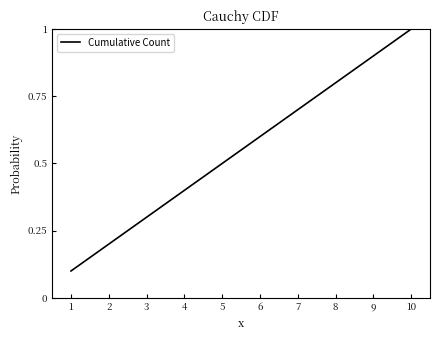

Where is the data nearest to the value 0?

1